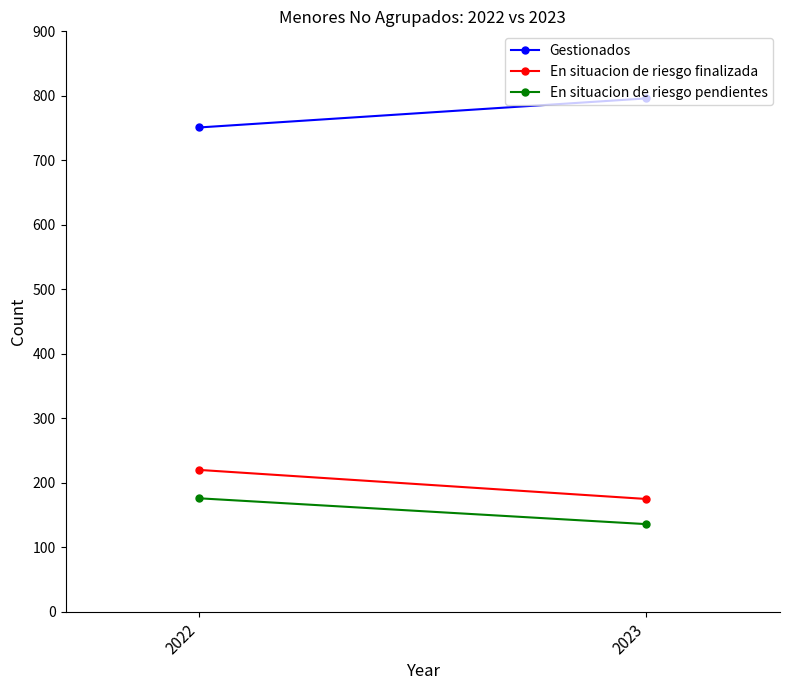

The value of En situacion de riesgo pendientes at 2022 is 242. True or false?

False